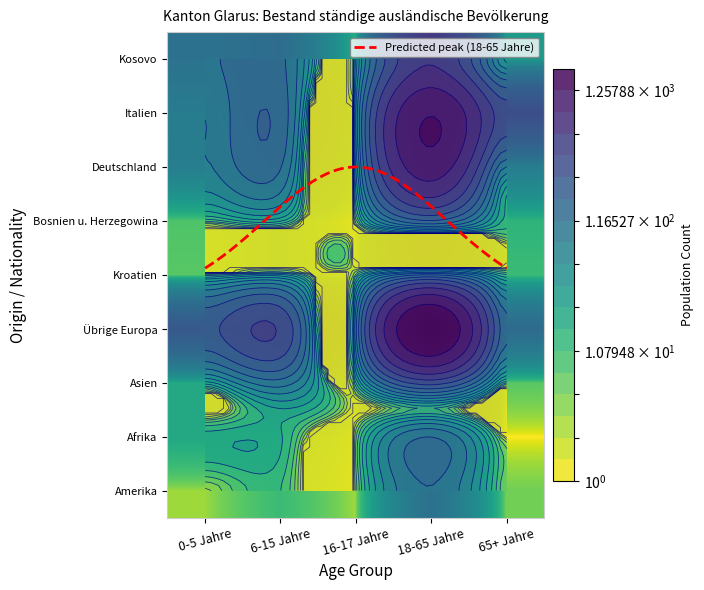

Is the value of Amerika at 65+ Jahre greater than the value of Italien at 18-65 Jahre?

No